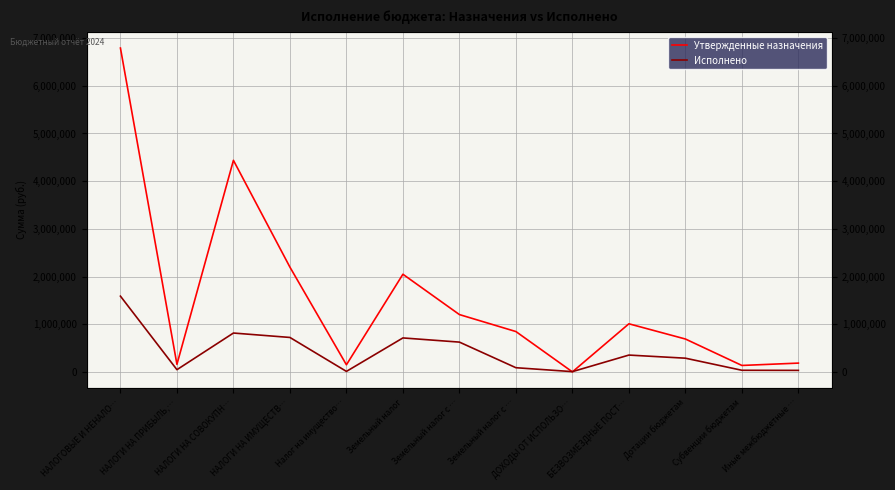

Where does the Исполнено series first go above 287330?

НАЛОГОВЫЕ И НЕНАЛО…